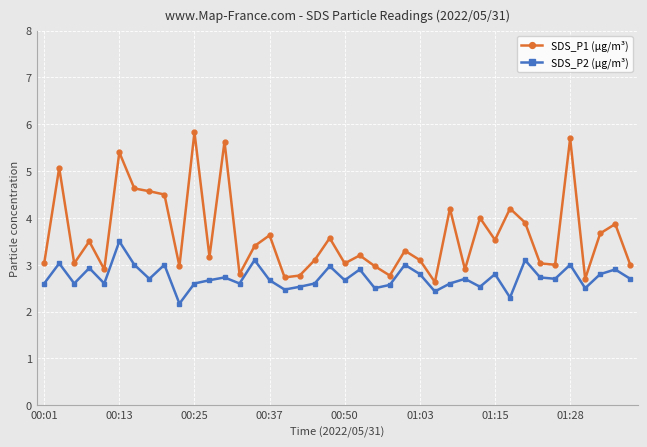

Which series has the largest total across all categories?

SDS_P1 (µg/m³)